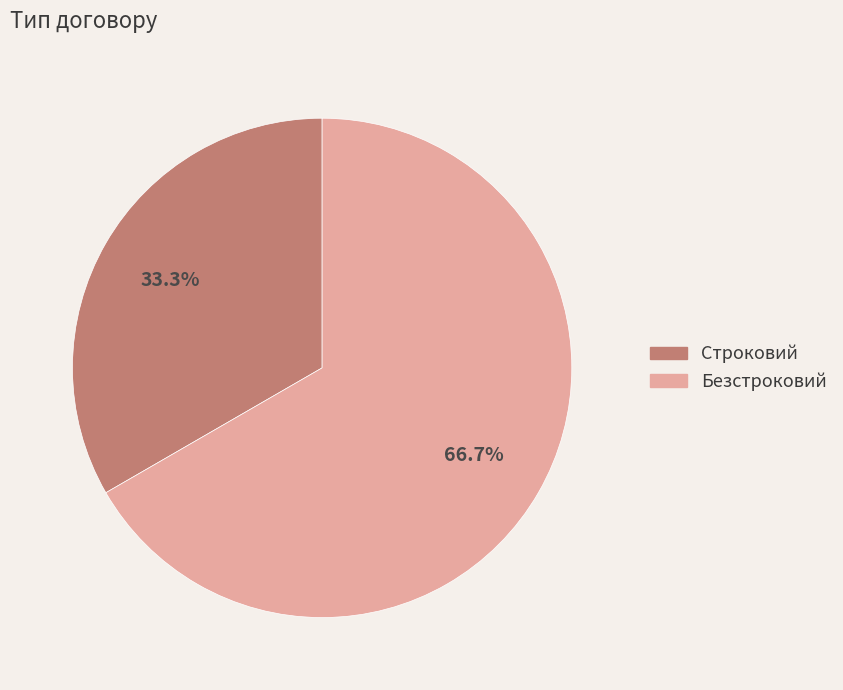

Combined, what portion of the pie is Строковий and Безстроковий?

100.0%